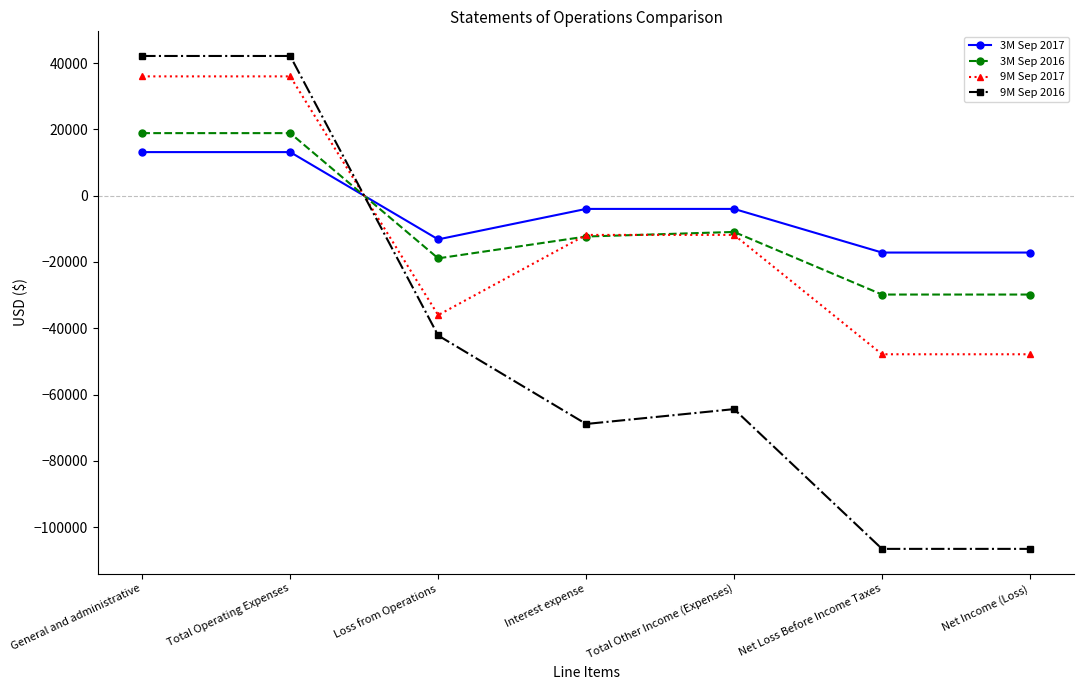

What is the difference between the second highest and second lowest values in the 3M Sep 2017 series?

30321